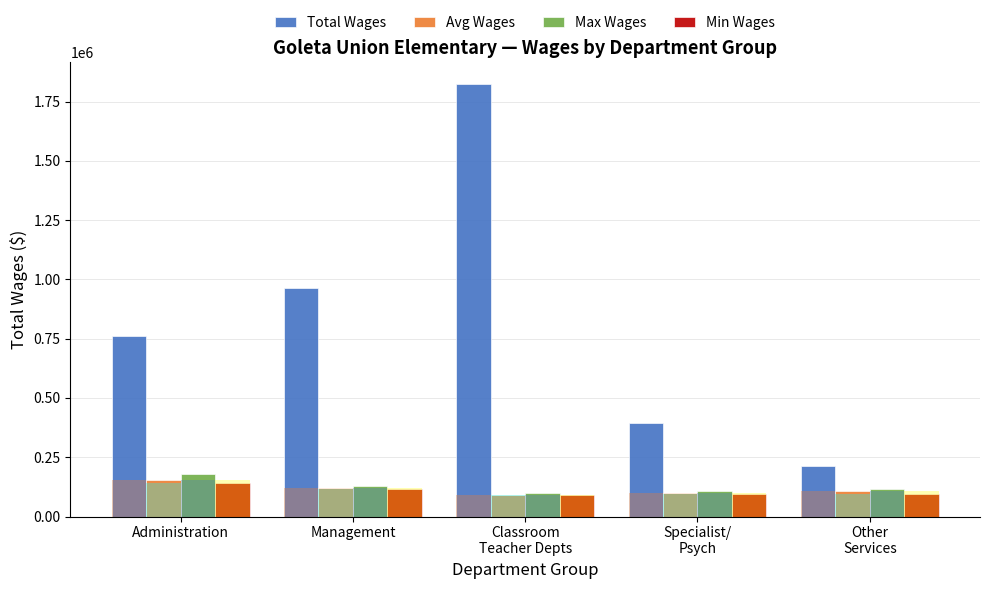

Reading right to left, list all the values displayed in this chart.

Total Wages: 214284	392690	1825097	965167	762776
Avg Wages: 107142	98173	91255	120645	152555
Max Wages: 117510	106367	99204	127045	179311
Min Wages: 96774	94198	89799	117049	142803